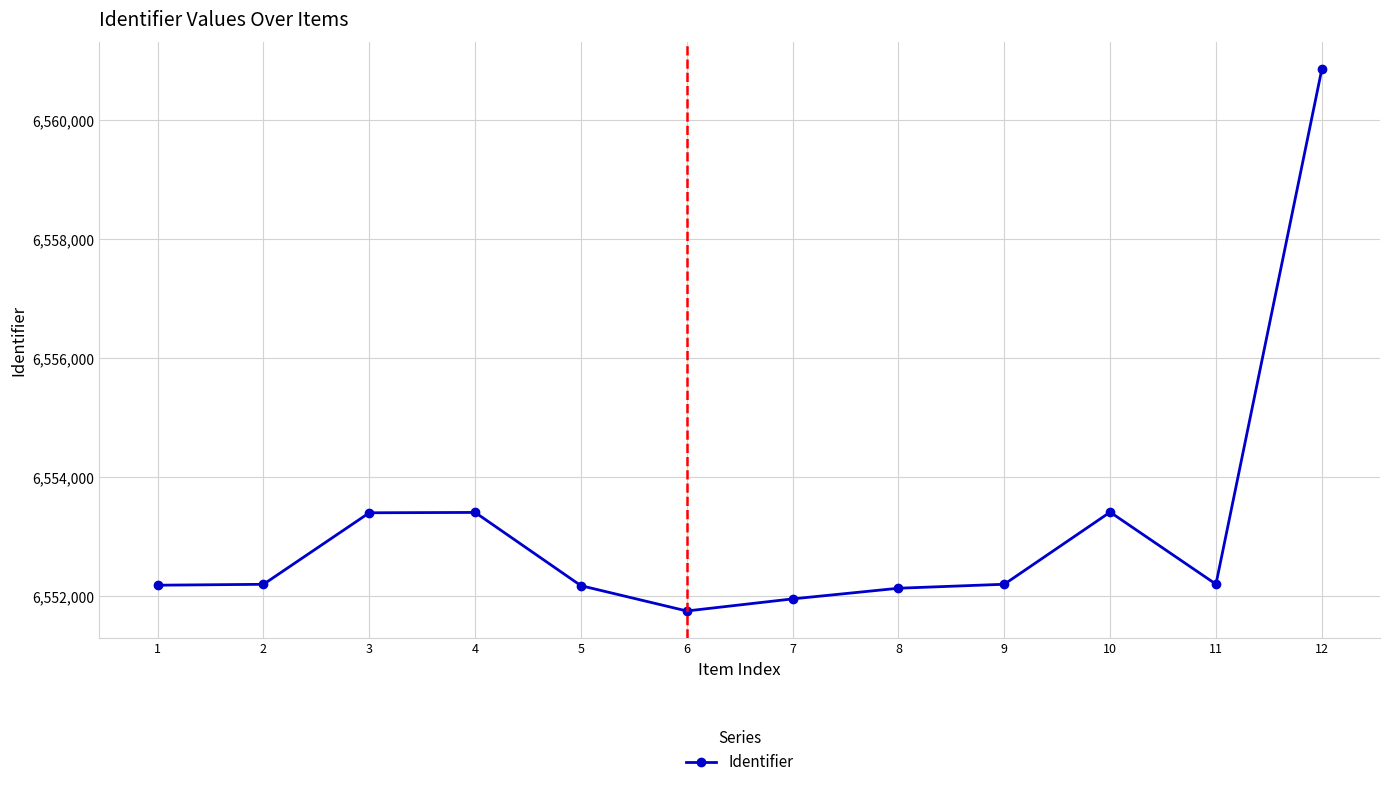

Is it true that the value at 4 is 6553409?

True